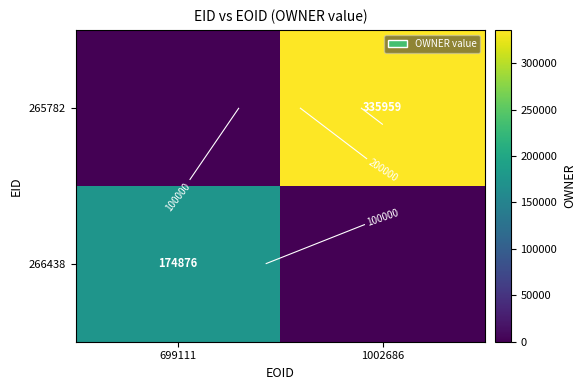

What is the total value across all series at 699111?

174876